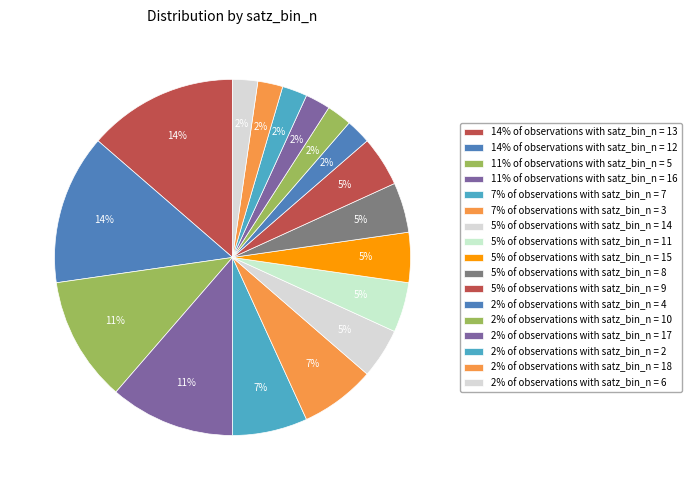

How many segments does this pie chart have?

17